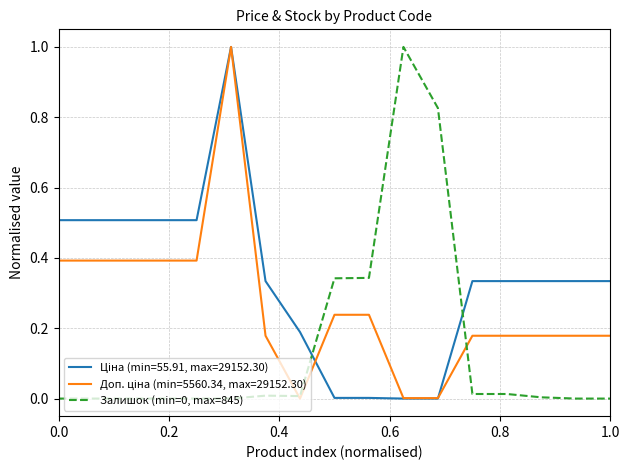

What is the highest value of the Залишок (min=0, max=845) series?

1.0